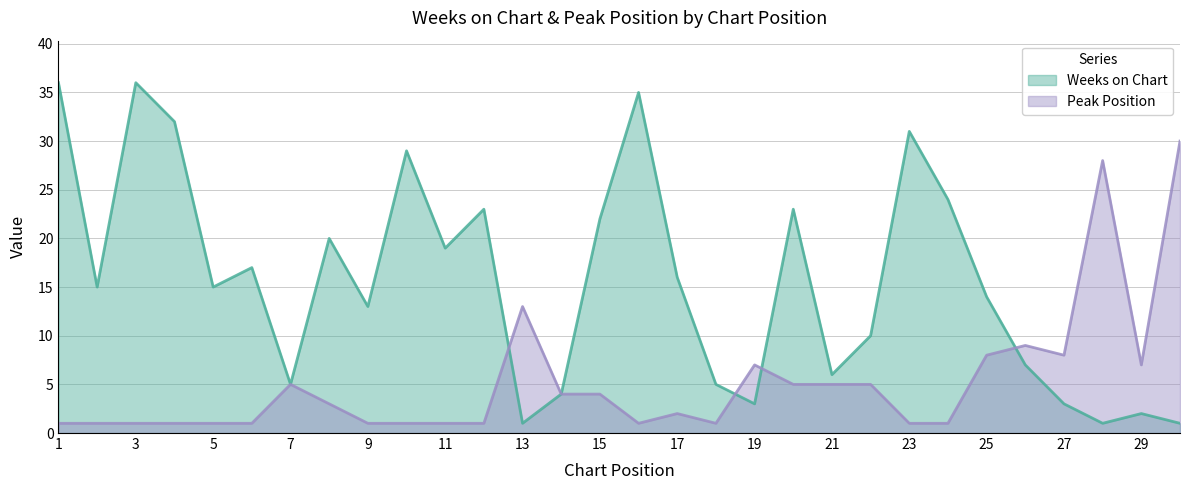

True or false: Peak Position has a value of 5 at 7.

True